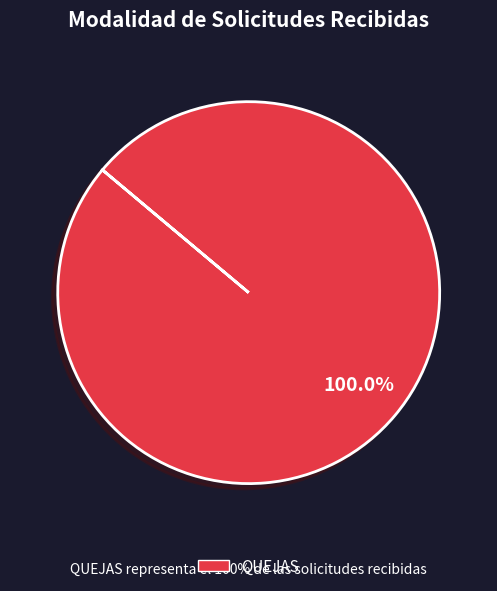

Does any single category account for the majority?

Yes